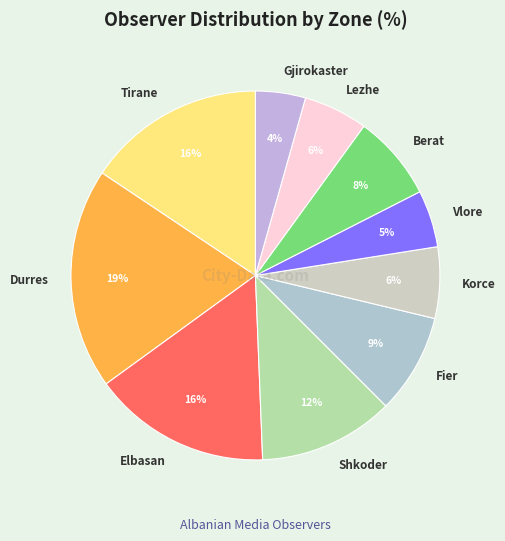

Which slice is the largest?

Durres